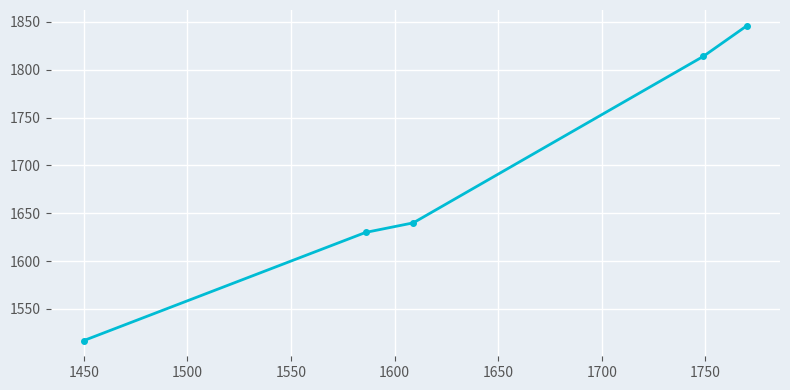

Reading left to right, transcribe all the data shown in this chart.

1517	1630	1640	1814	1846